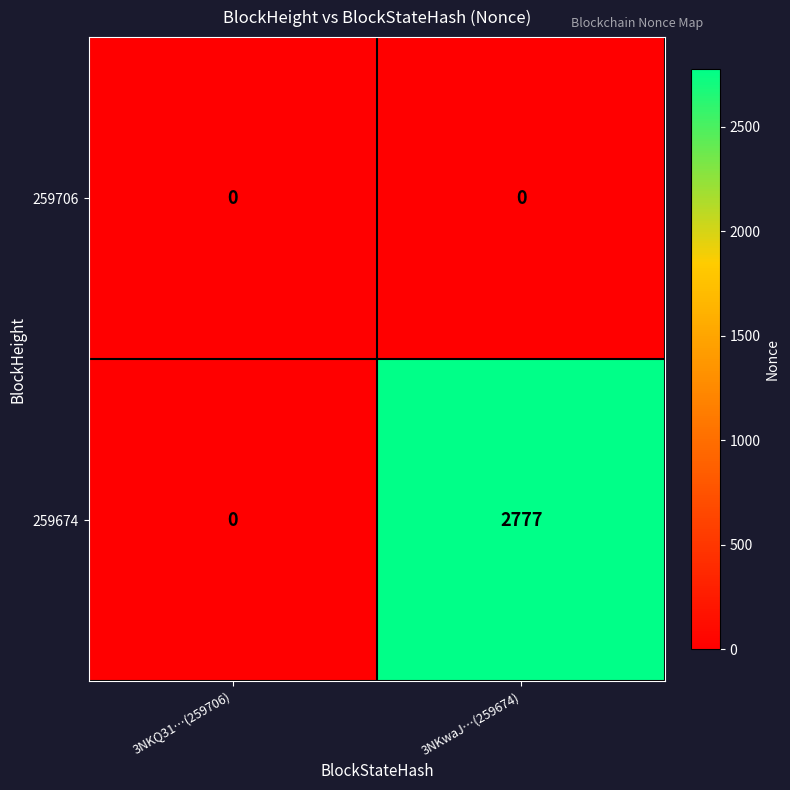

Reading left to right, transcribe all the data shown in this chart.

259706: 0	0
259674: 0	2777